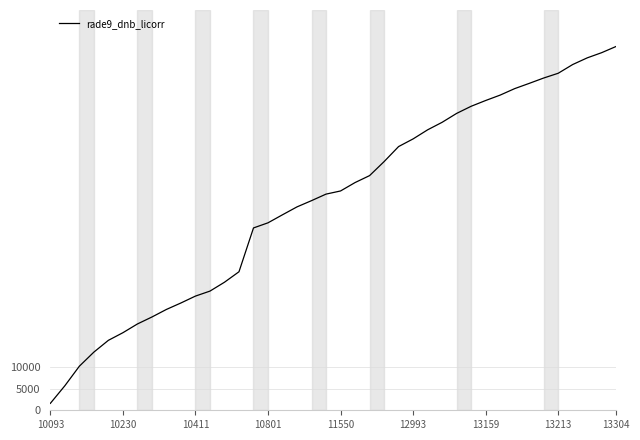

What is the difference between the maximum and minimum values?

83071.0